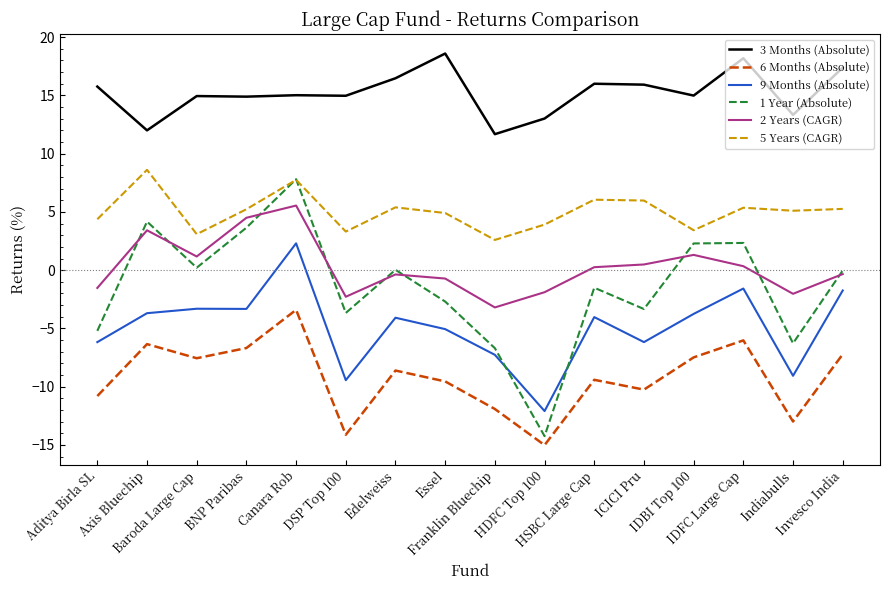

What is the difference between the maximum and minimum values in the 3 Months (Absolute) series?

6.9